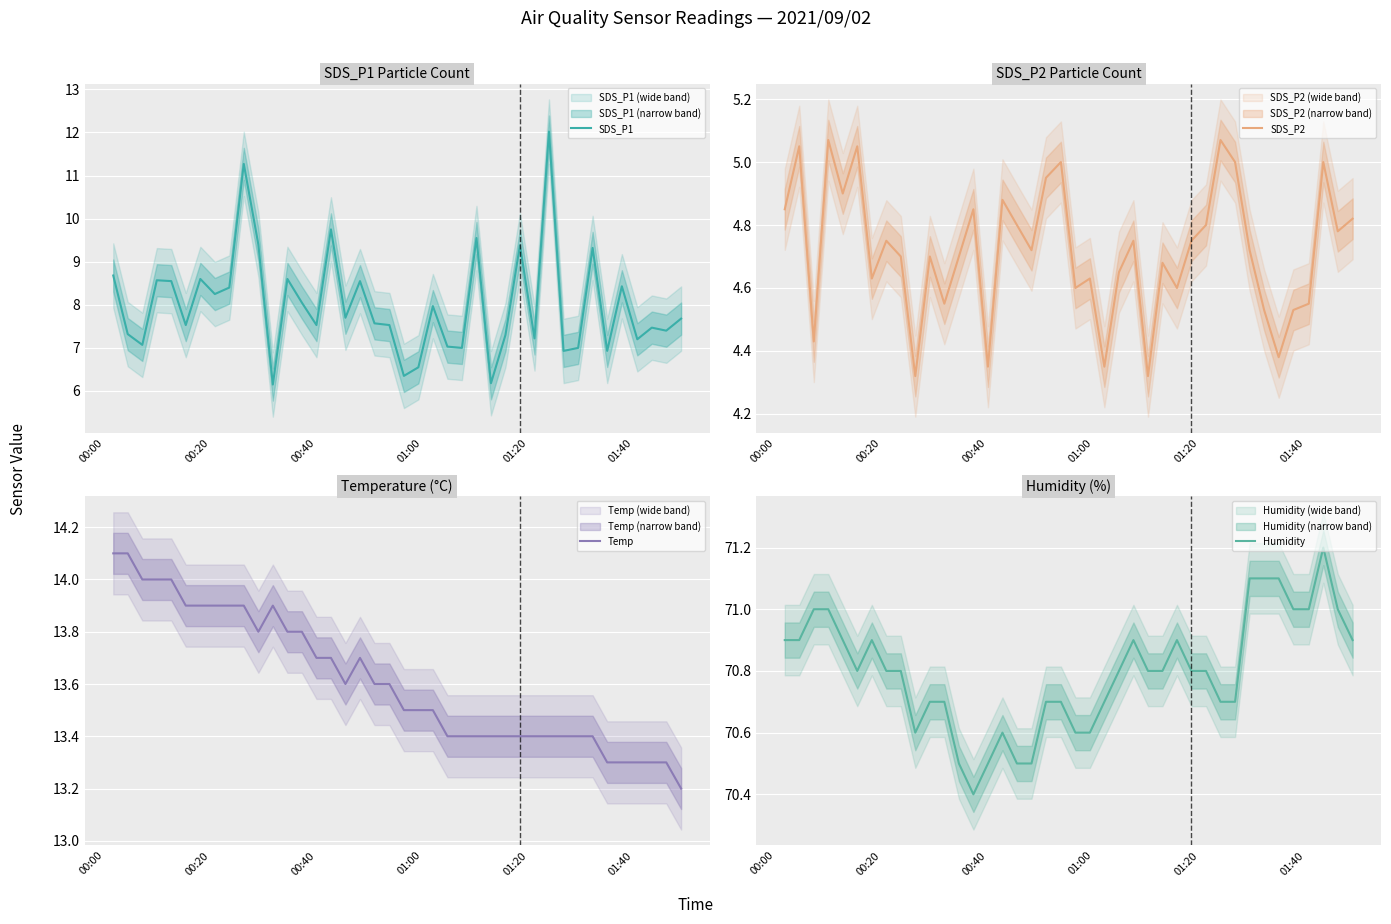

What is the maximum value for Temp?

14.1